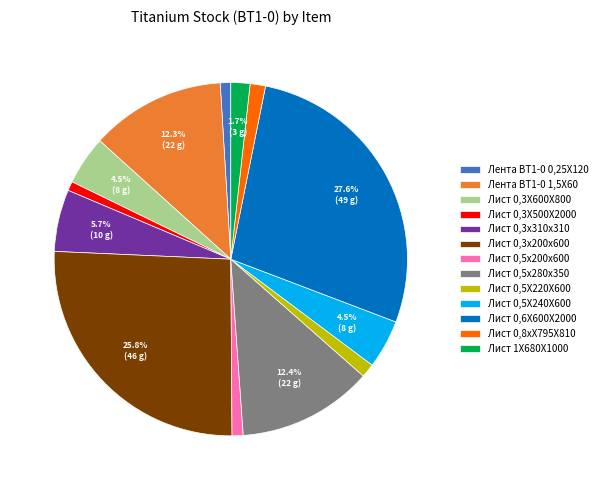

To the nearest percent, what is the difference between the largest and smallest slice percentages?

27%